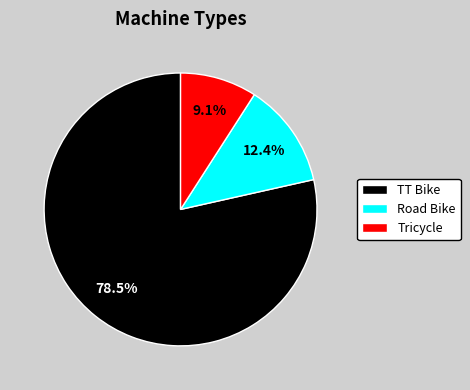

What is the total percentage of TT Bike and Tricycle?

87.6%